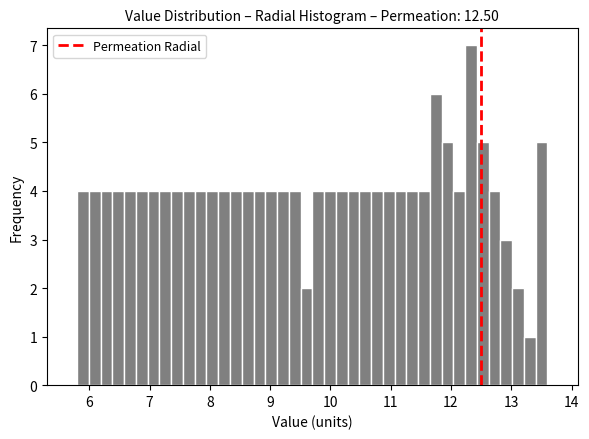

Around what value on the x-axis is the tallest bar? Give the approximate position of its centre, as read against the axis.

12.3